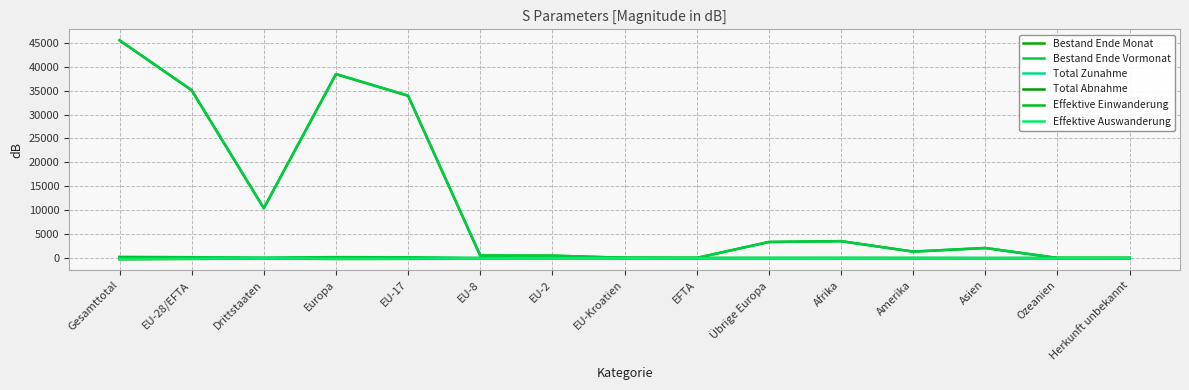

What is the minimum value shown in the chart?

-246